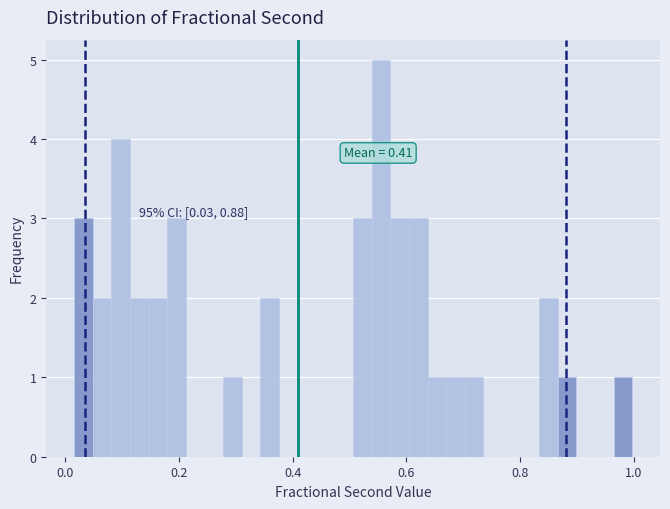

Read against the x-axis, roughly where is the centre of the tallest bar?

0.56